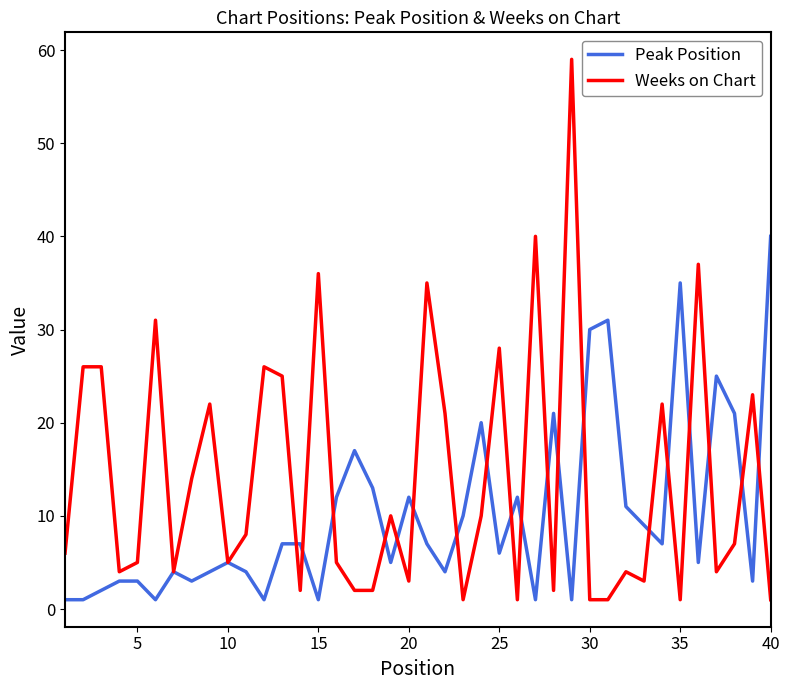

How many lines are shown in the chart?

2